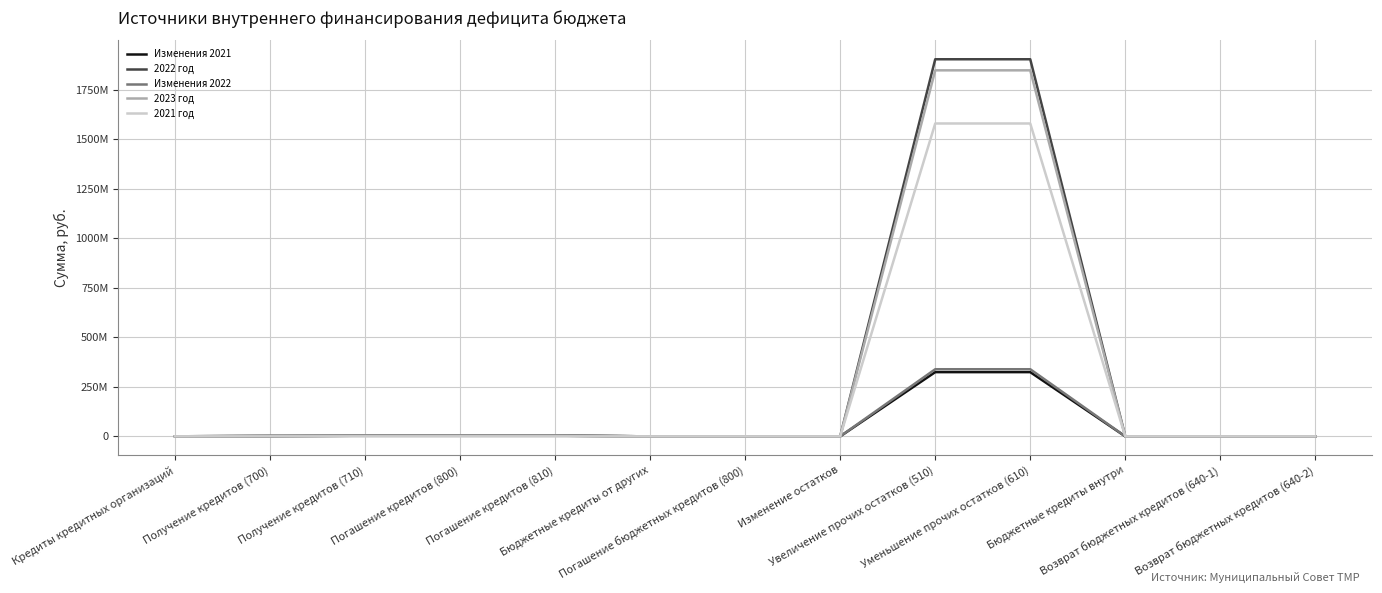

True or false: Изменения 2021 has more than 2 points higher than both neighbors.

False